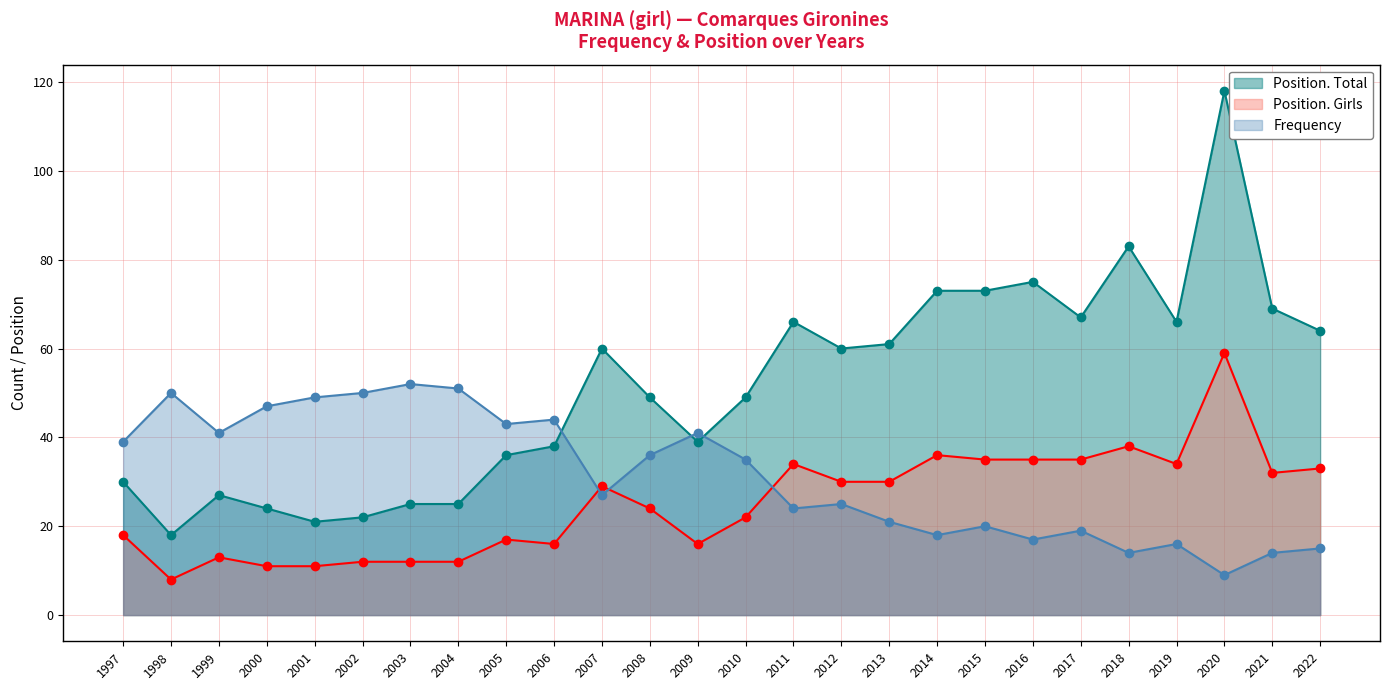

True or false: Position. Total has a value of 49 at 2008.

True